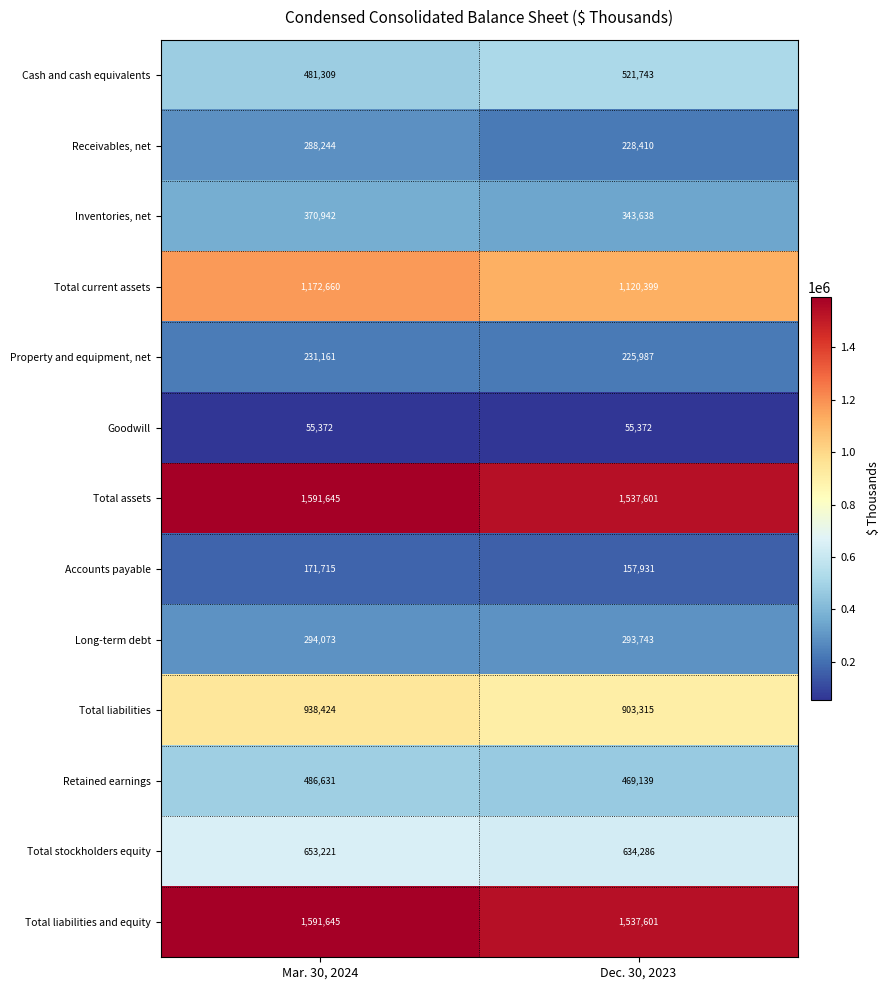

What is the difference between the maximum and minimum values in the Total liabilities series?

35109